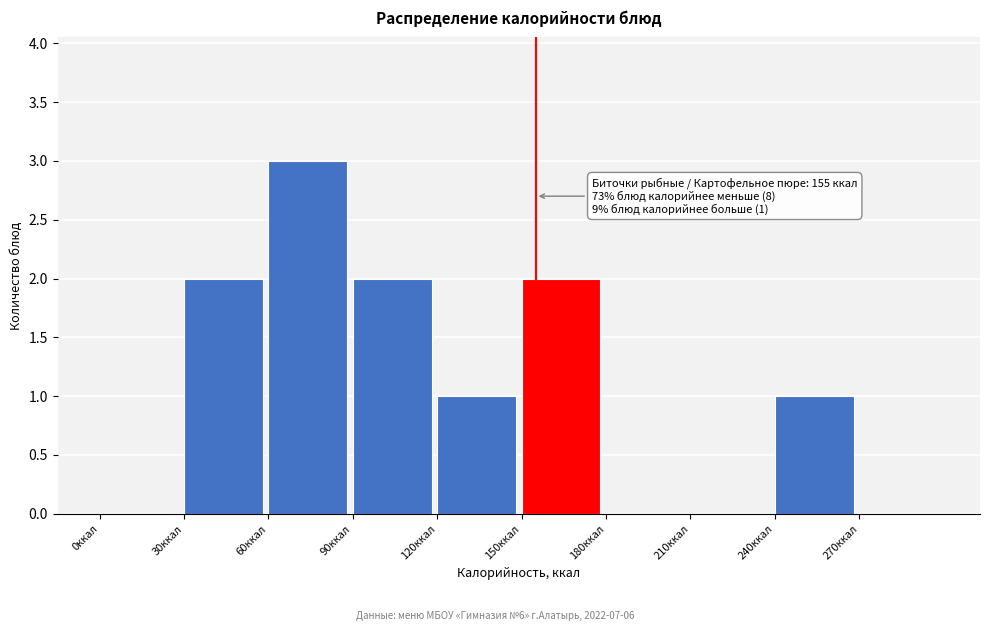

Over which range of the x-axis is the bar tallest?

60 to 90